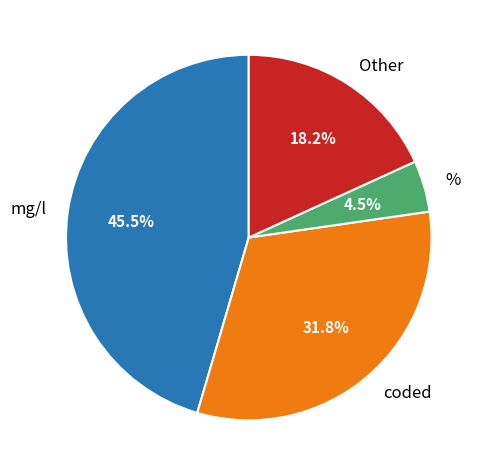

Does % account for over 50% of the chart?

No